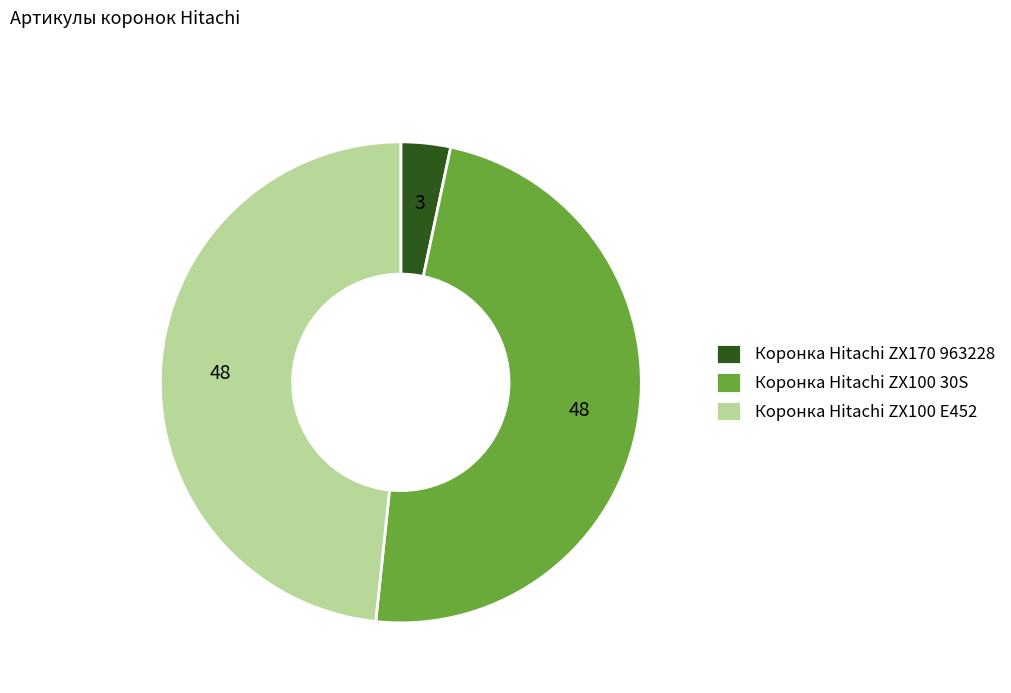

Which has a higher value, Коронка Hitachi ZX100 E452 or Коронка Hitachi ZX170 963228?

Коронка Hitachi ZX100 E452